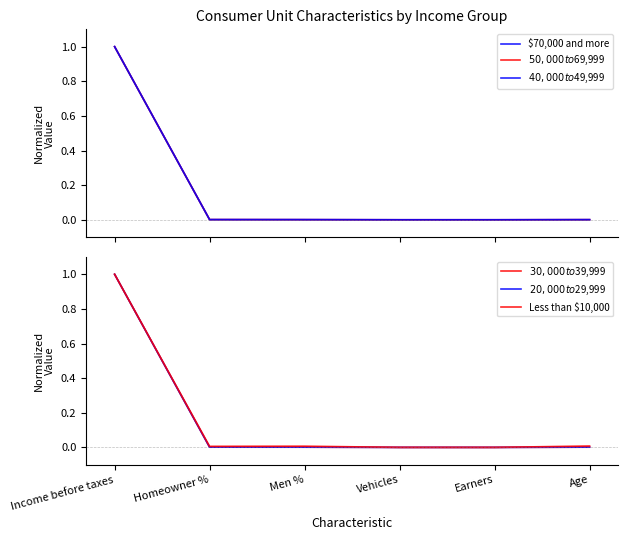

What is the average value of the $30,000 to $39,999 series?

0.2